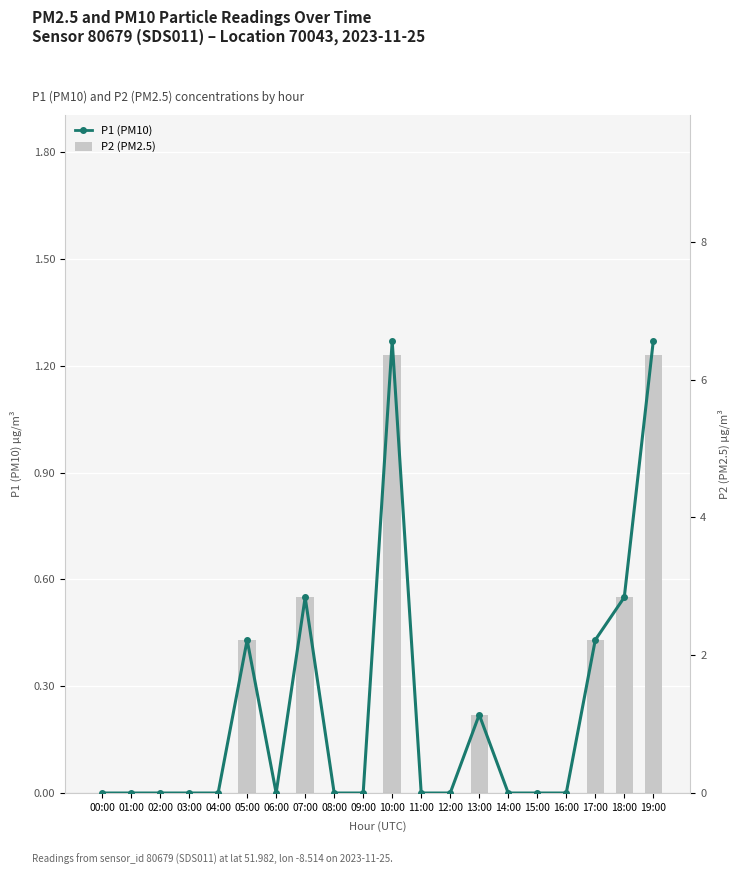

Is it true that P1 (PM10) equals 0.0 at 08:00?

True